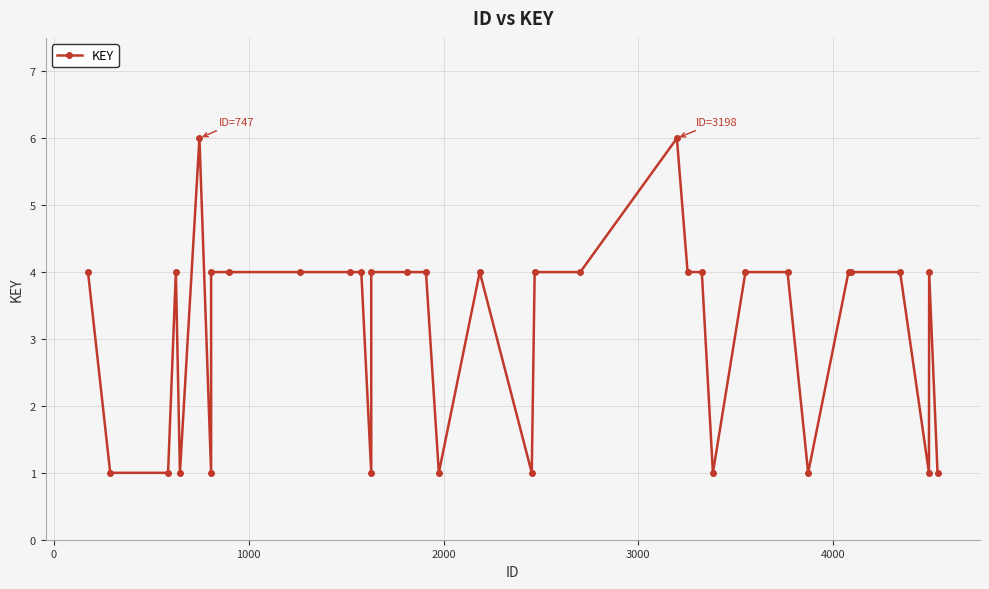

What is the average value?

3